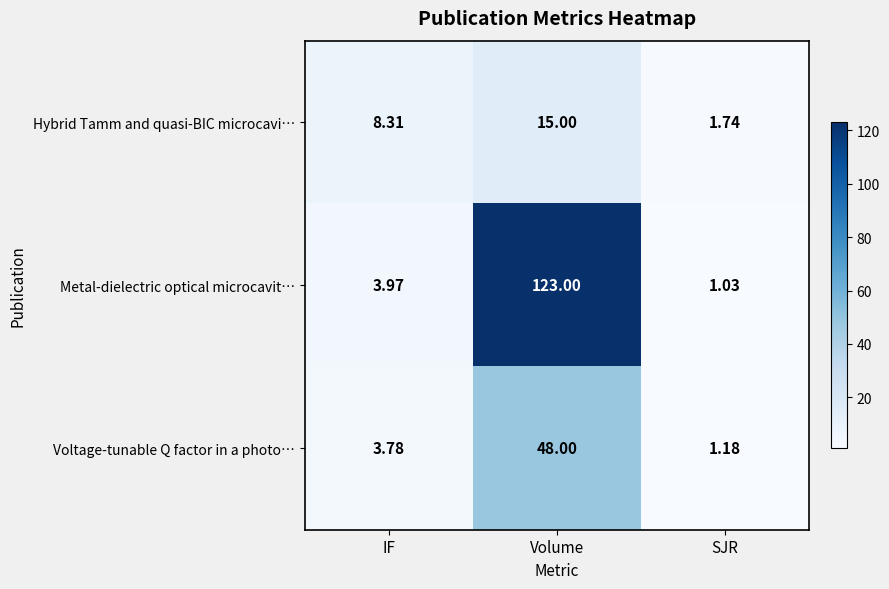

Which category has the lowest value in the Hybrid Tamm and quasi-BIC microcavi… series?

SJR